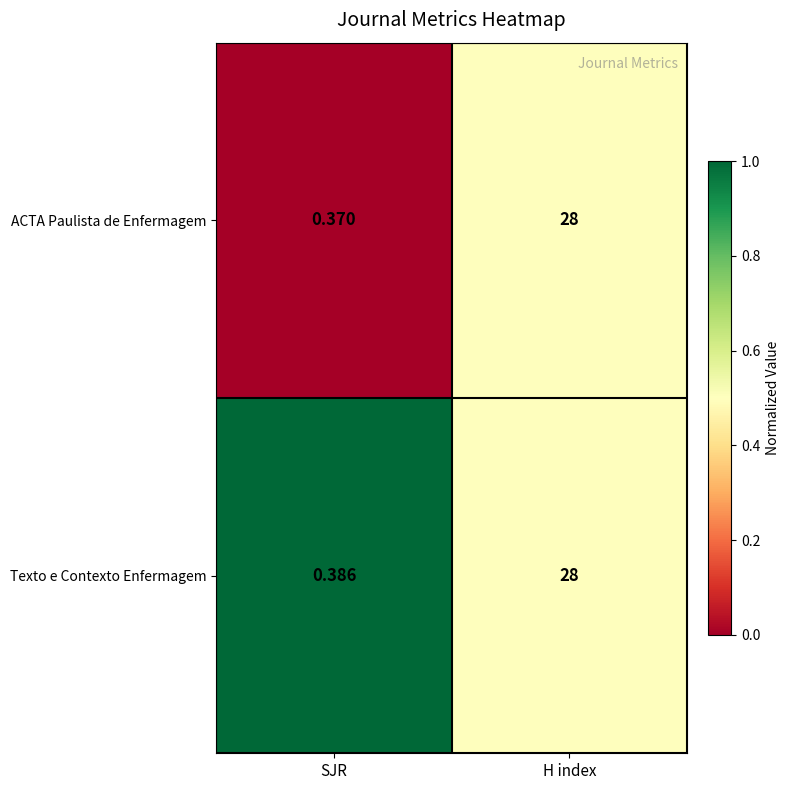

At which category is the sum across all series the highest?

H index